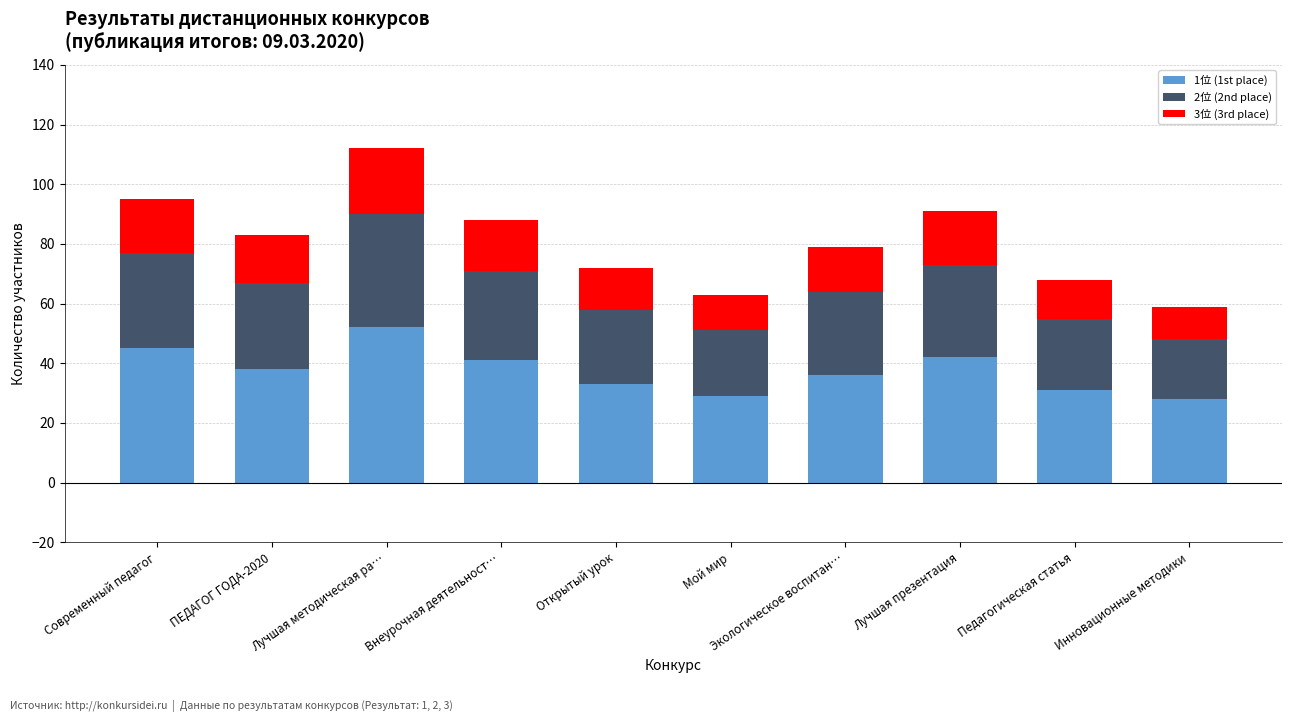

At which category is the sum across all series the highest?

Лучшая методическая ра…